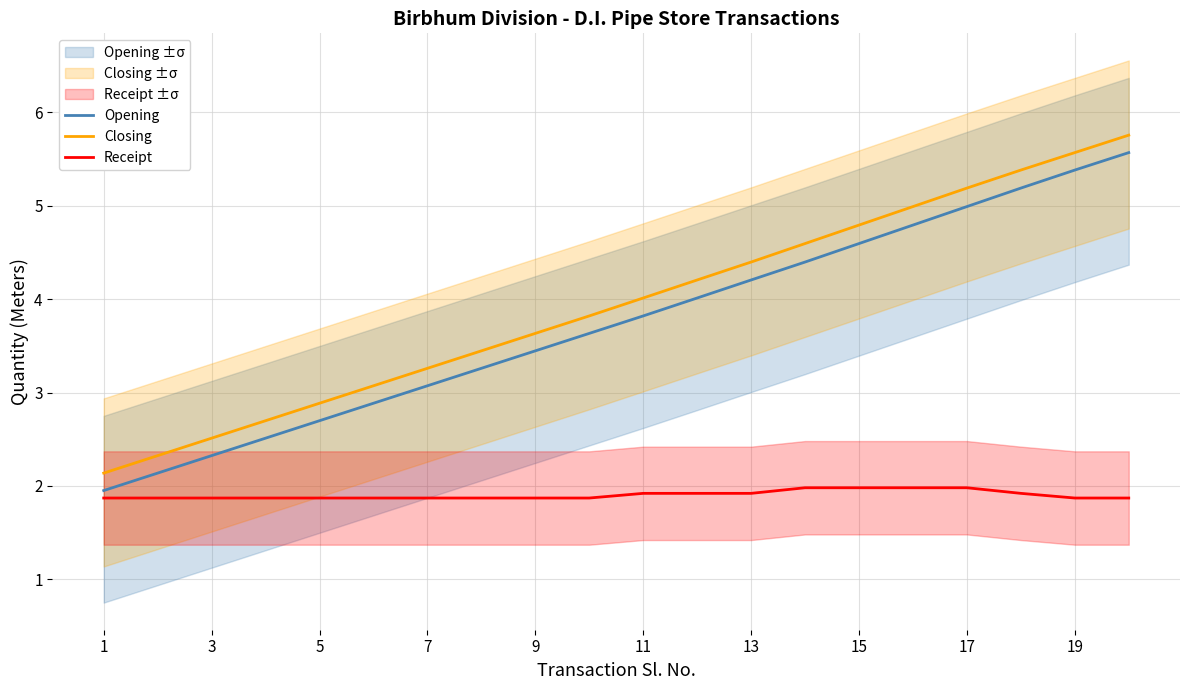

Which series has the largest total across all categories?

Closing